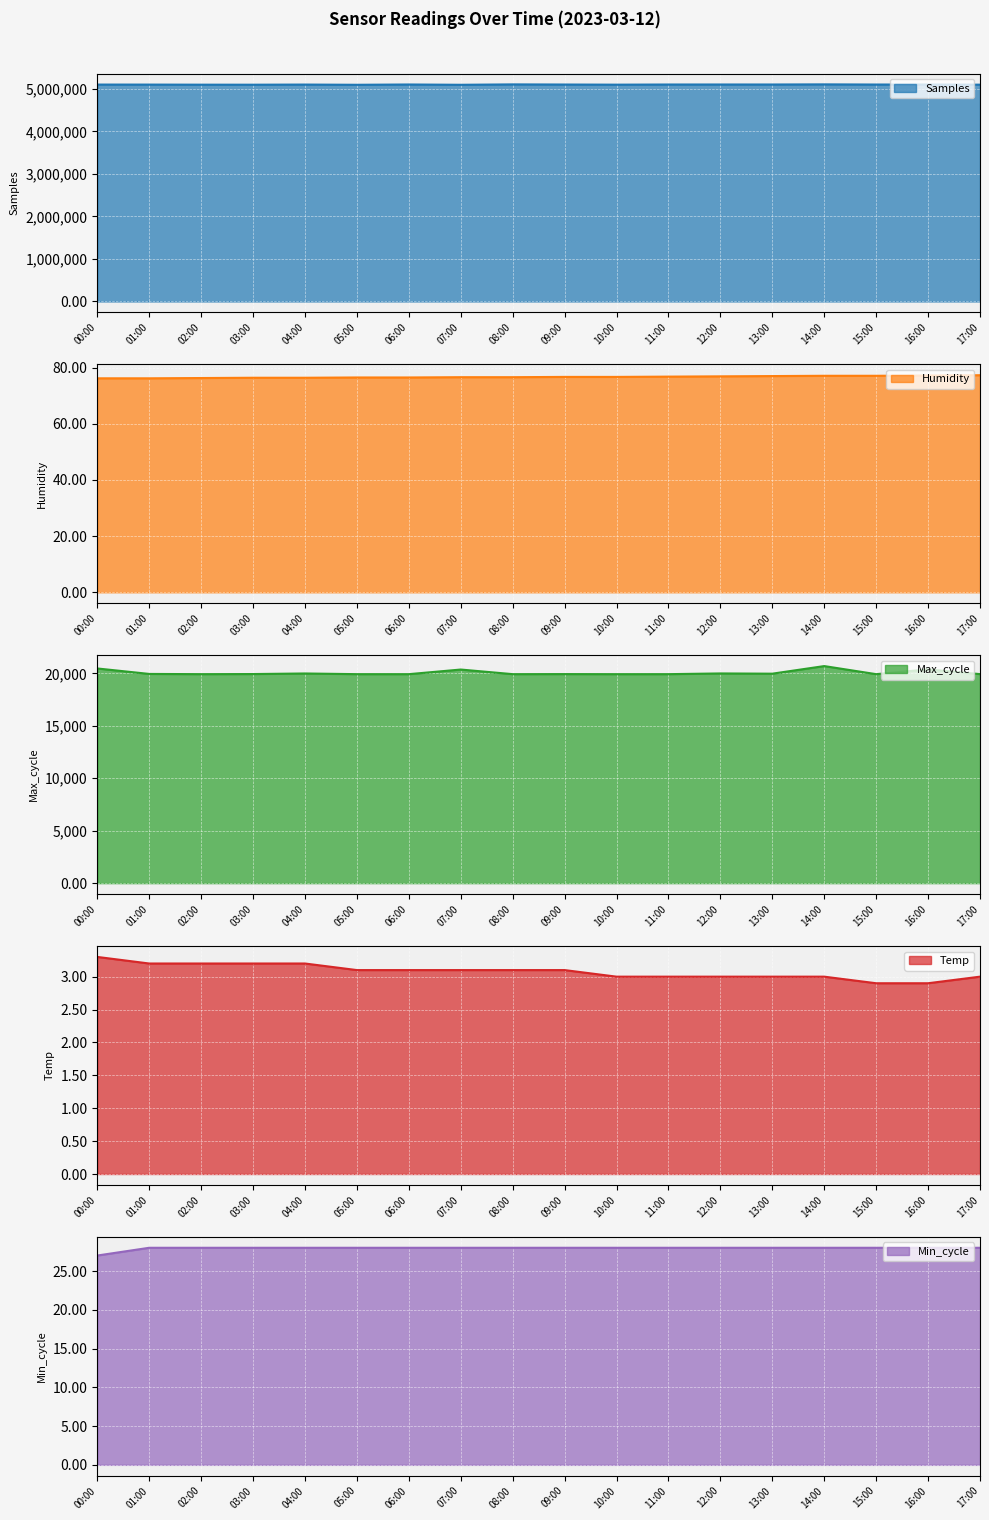

How many values in the Max_cycle series exceed 19938?

8